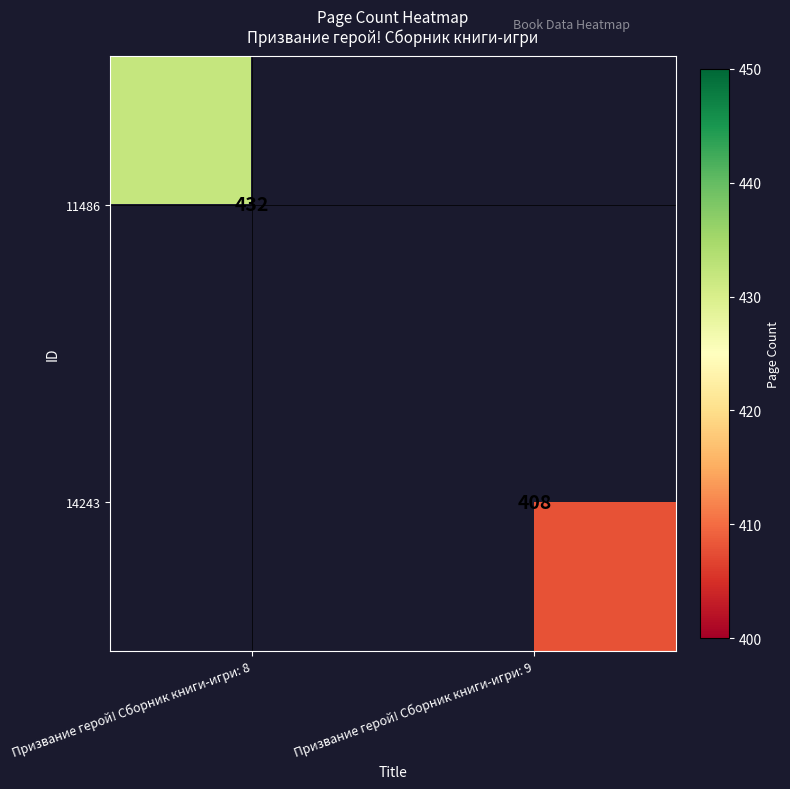

Is the value of 14243 at Призвание герой! Сборник книги-игри: 9 greater than the value of 11486 at Призвание герой! Сборник книги-игри: 8?

No